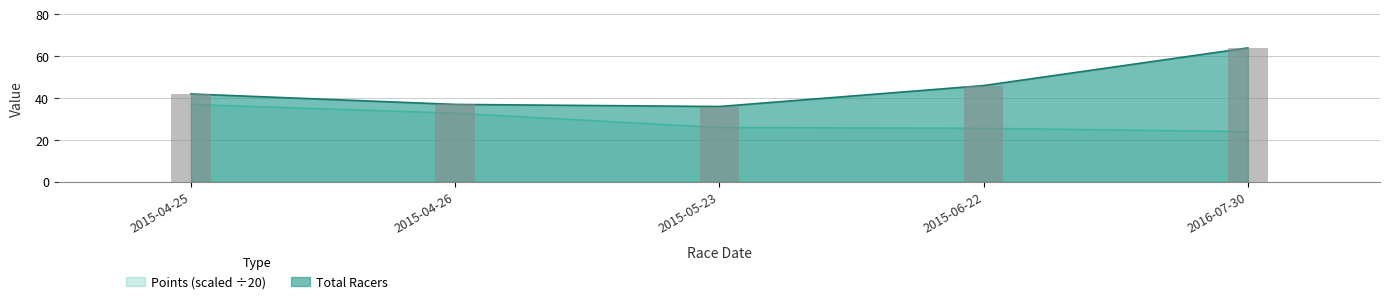

What is the maximum value for Points?

37.0